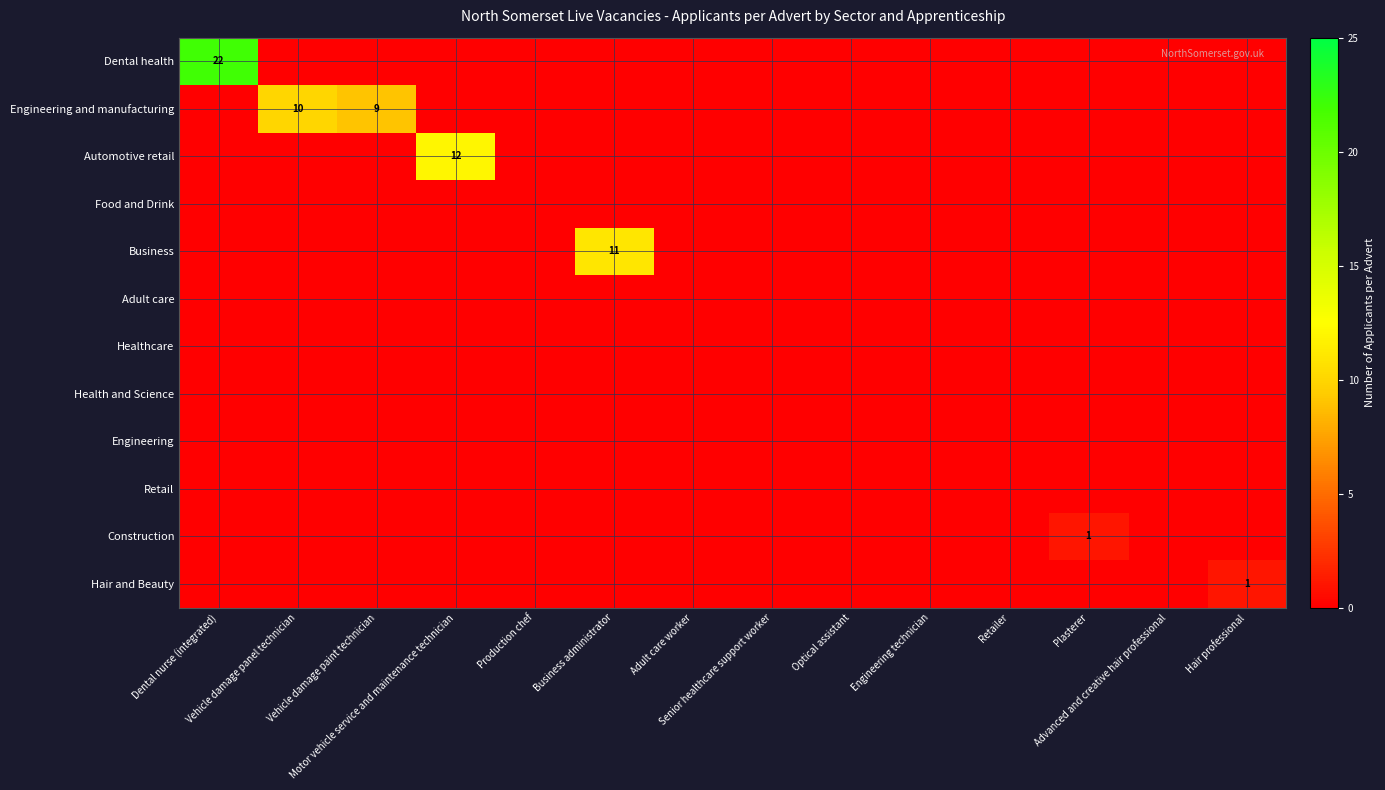

At which label does Healthcare reach its minimum?

Dental nurse (integrated)